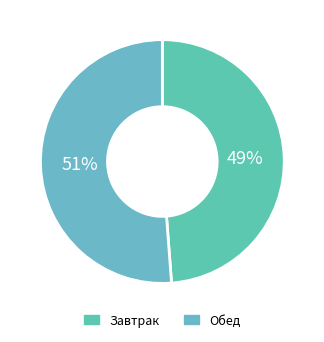

Between Обед and Завтрак, which is larger?

Обед